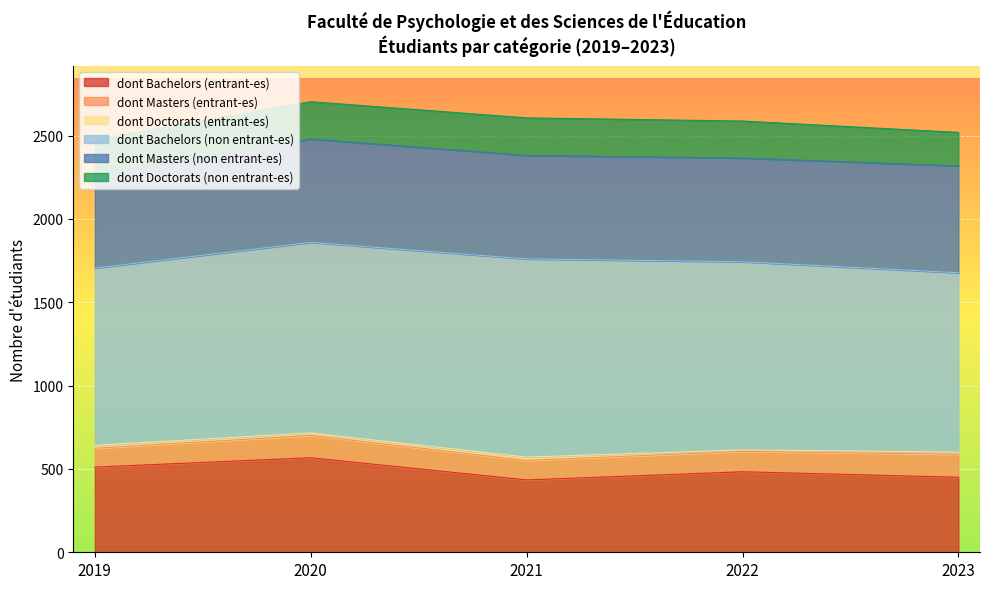

At which label does dont Masters (entrant-es) reach its peak?

2023